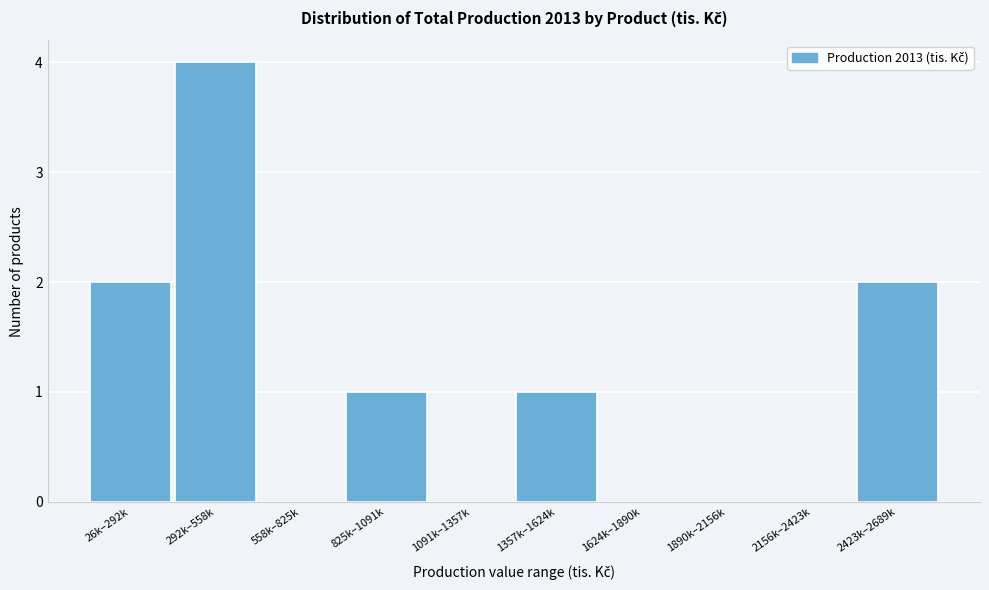

Reading left to right, transcribe all the data shown in this chart.

26k–292k=2	292k–558k=4	558k–825k=0	825k–1091k=1	1091k–1357k=0	1357k–1624k=1	1624k–1890k=0	1890k–2156k=0	2156k–2423k=0	2423k–2689k=2